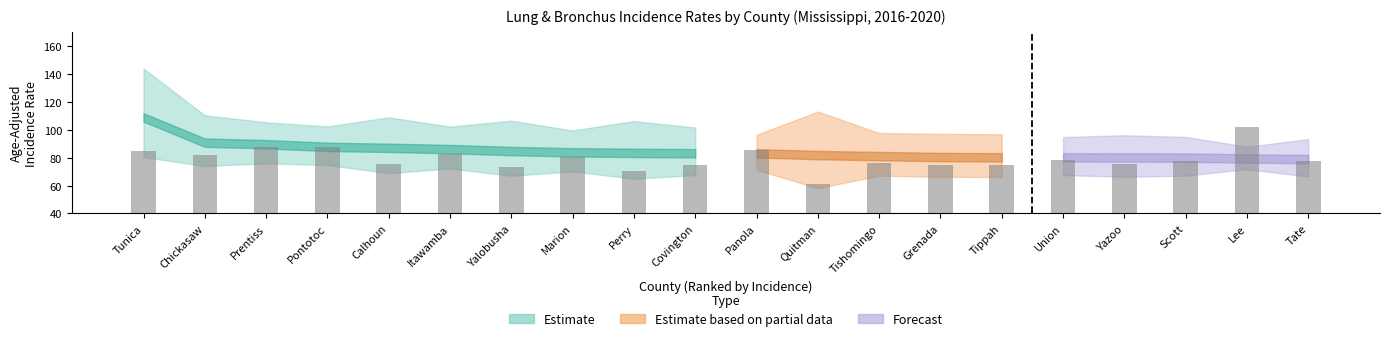

What is the highest value of the Rate series?

108.8